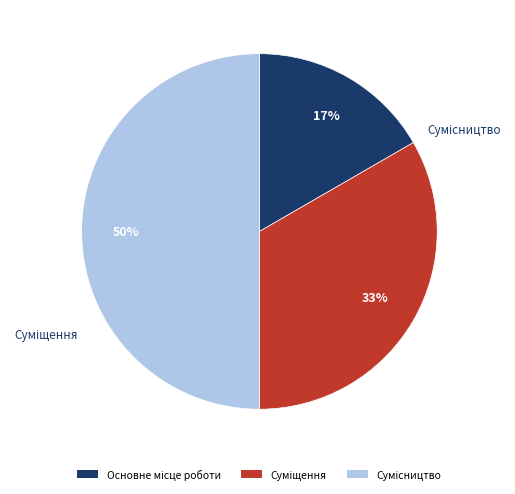

Count the number of slices in the pie.

3